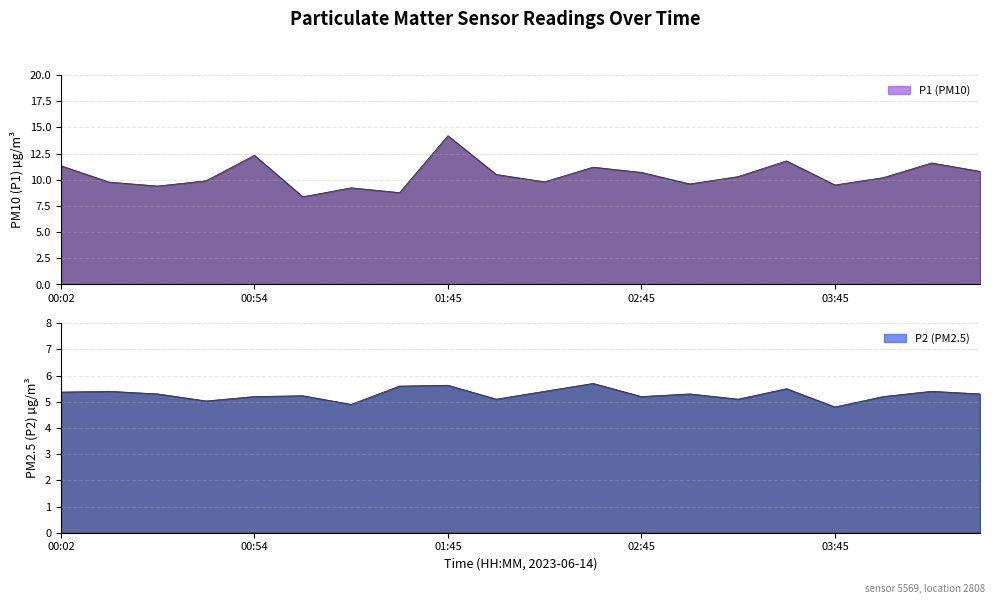

The value of P2 at 04:30 is 9.1. True or false?

False